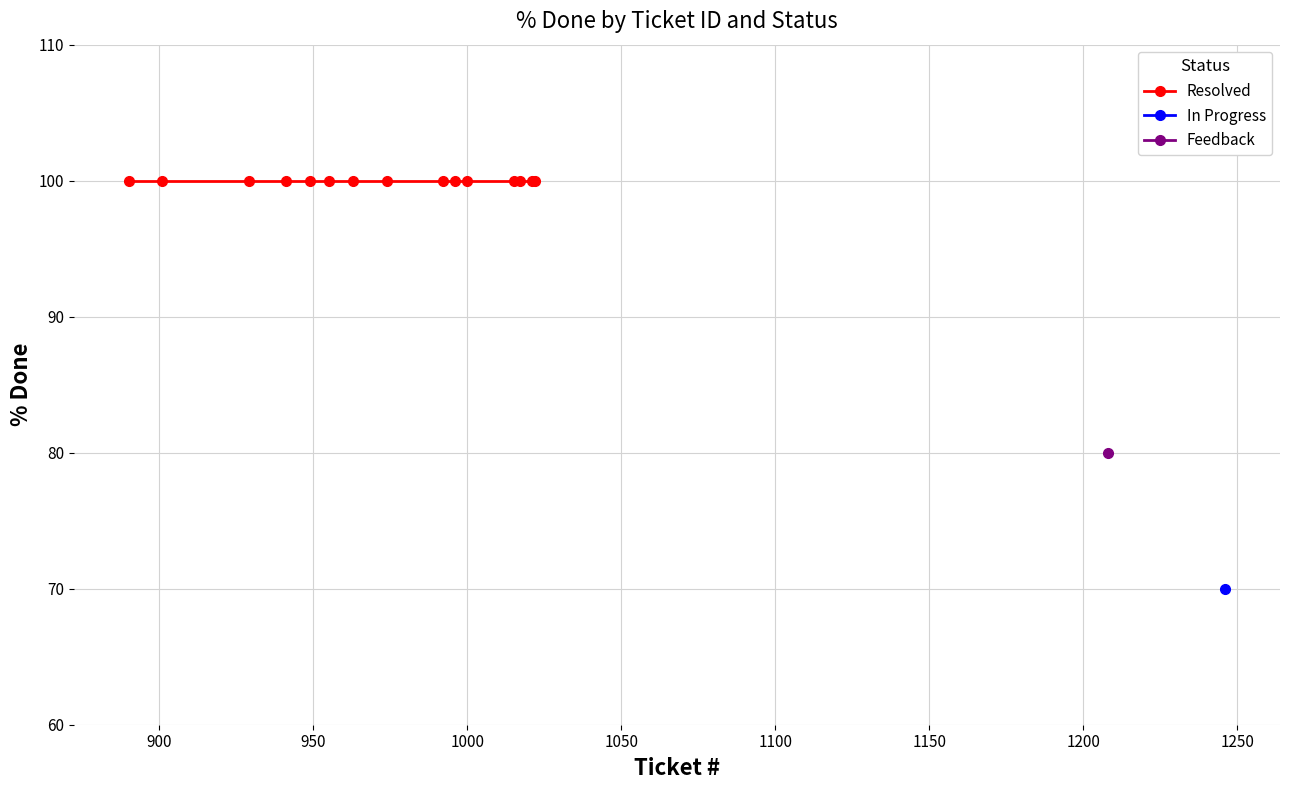

Rank the series by their maximum value, from highest to lowest.

Resolved, Feedback, In Progress